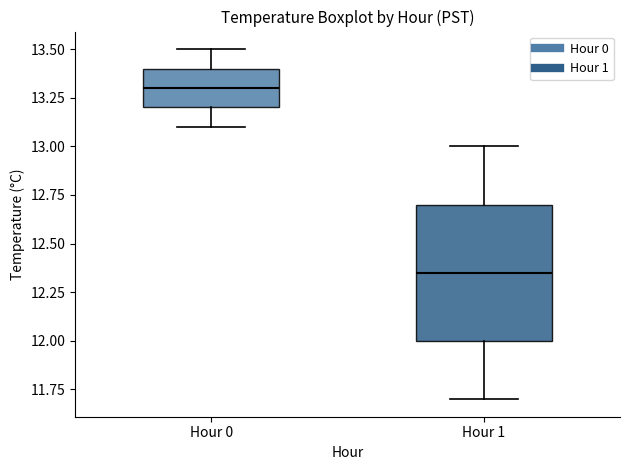

Which box is the tallest, from its lower edge to its upper edge?

Hour 1